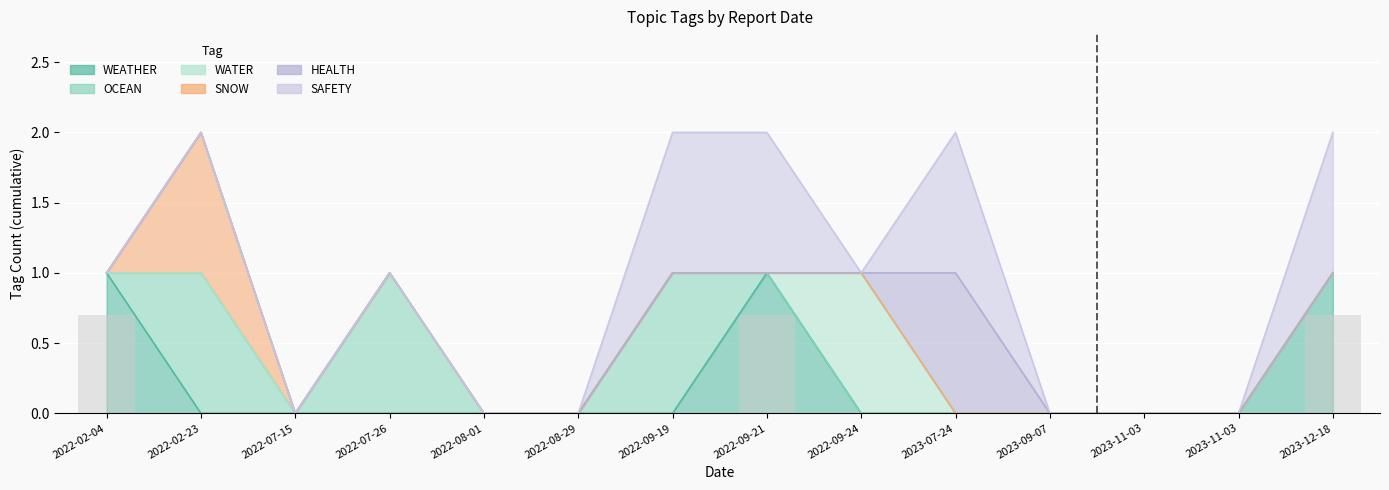

The value of WEATHER at 2022-07-15 is 0. True or false?

True